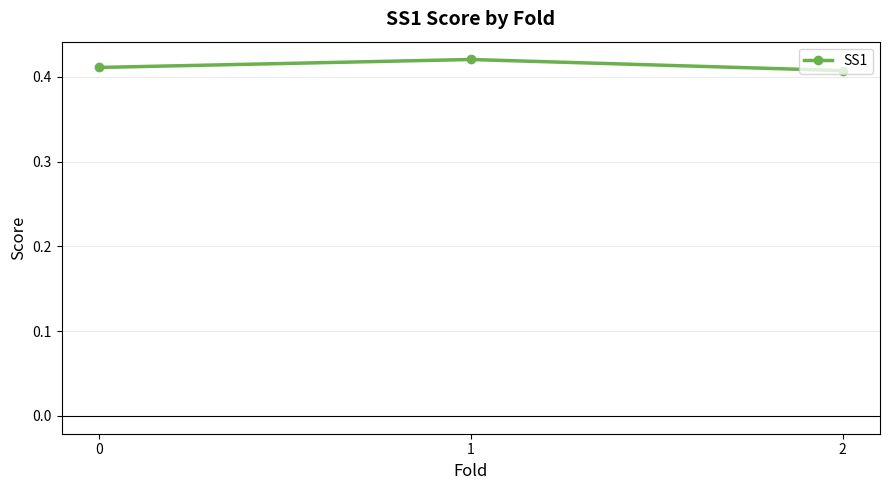

What is the sum of all values?

1.2